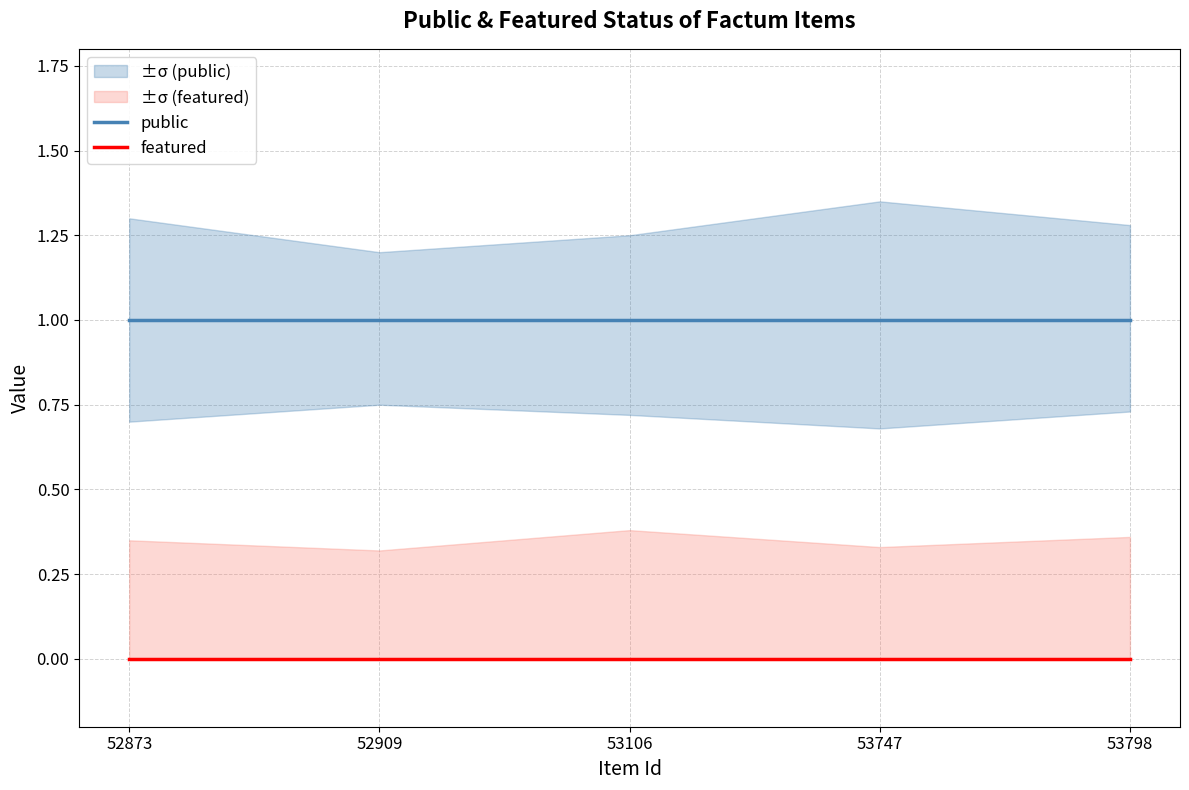

Which series changed the most between 53106 and 53747?

public